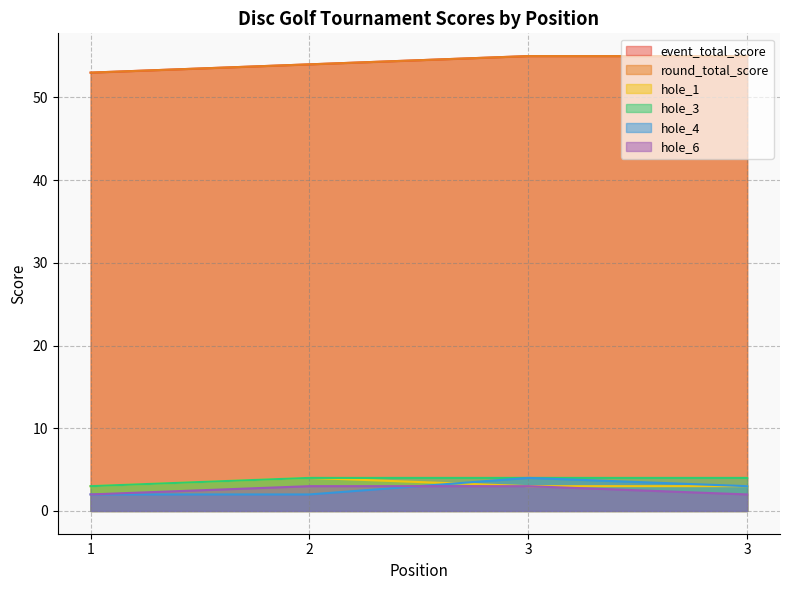

At which label does hole_6 reach its peak?

2